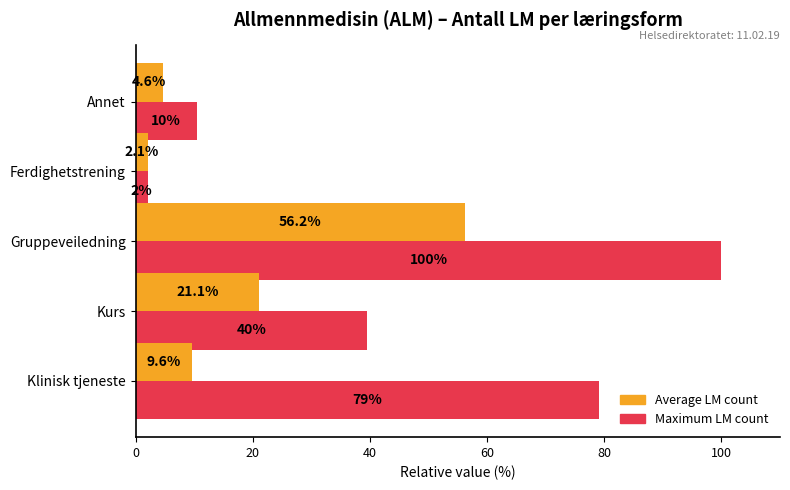

At which category is the sum across all series the highest?

Gruppeveiledning